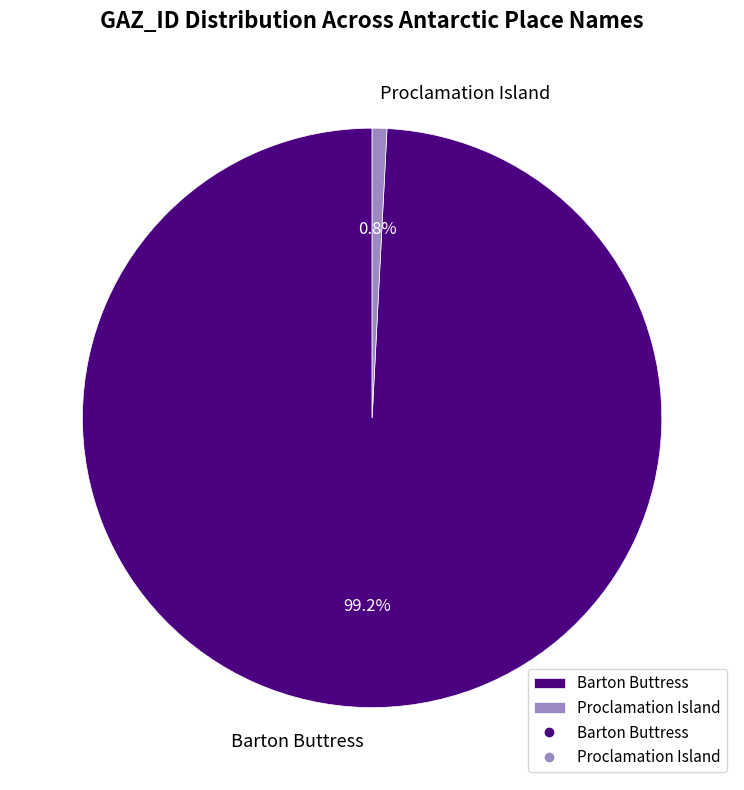

What is the smallest slice in the pie chart?

Proclamation Island